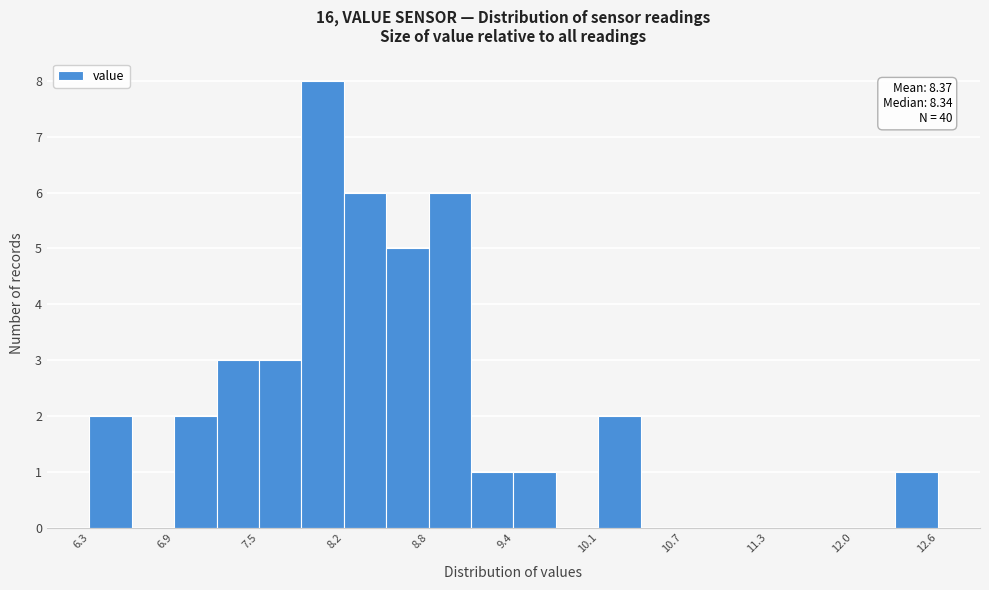

Around what value on the x-axis is the tallest bar? Give the approximate position of its centre, as read against the axis.

8.0